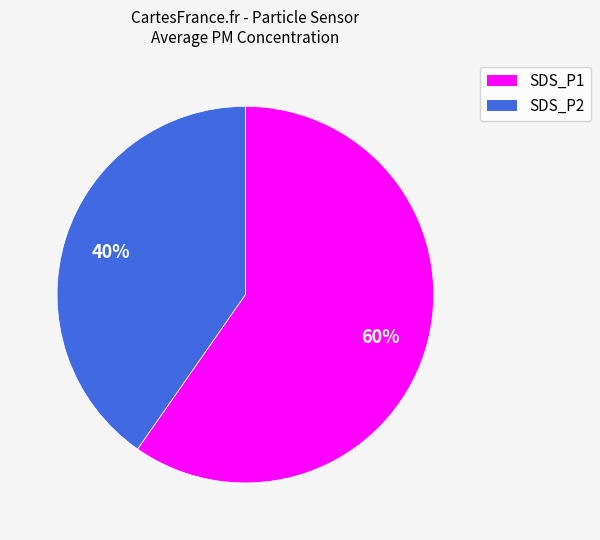

To the nearest percent, what is the combined percentage of SDS_P1 and SDS_P2?

100%